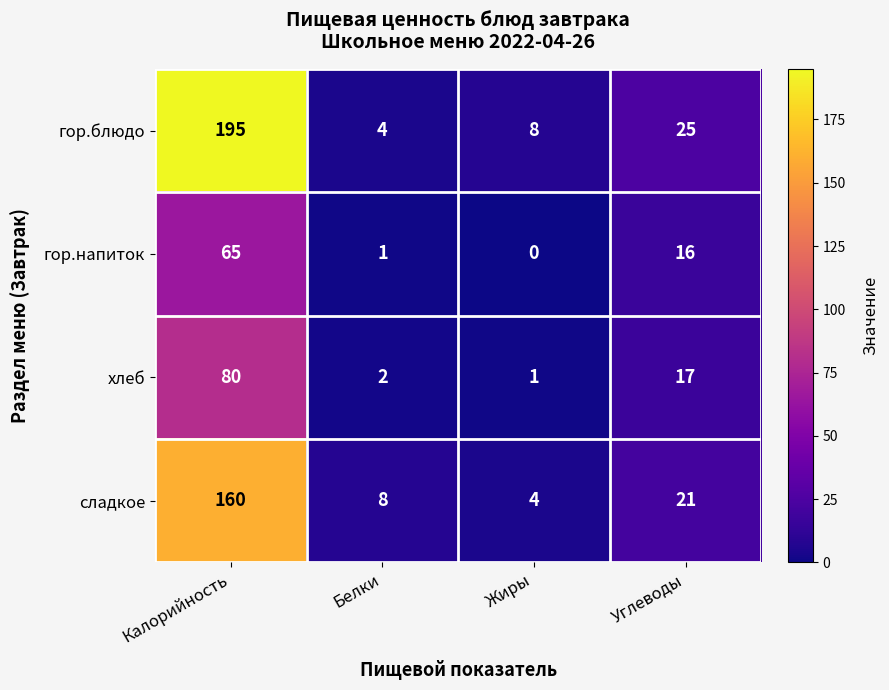

Between Белки and Углеводы, which series saw the biggest shift?

гор.блюдо